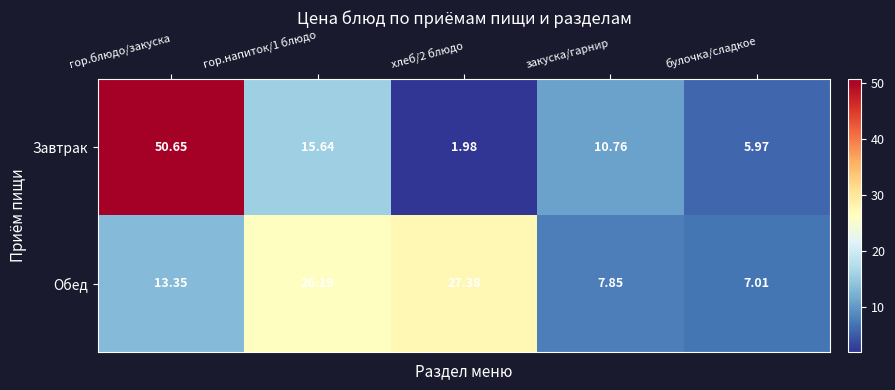

Which category has the lowest value in the Обед series?

булочка/сладкое